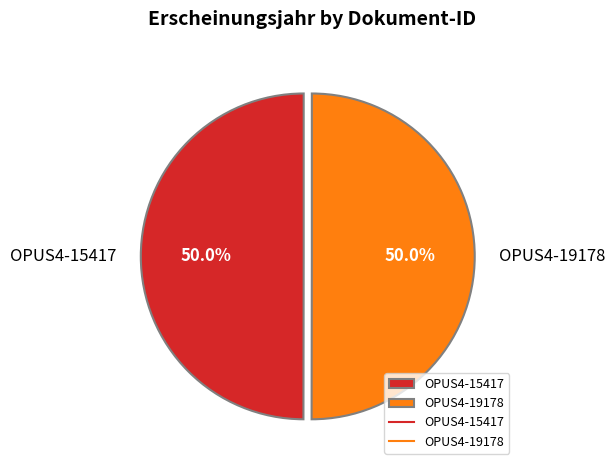

What is the total percentage of OPUS4-15417 and OPUS4-19178?

100.0%